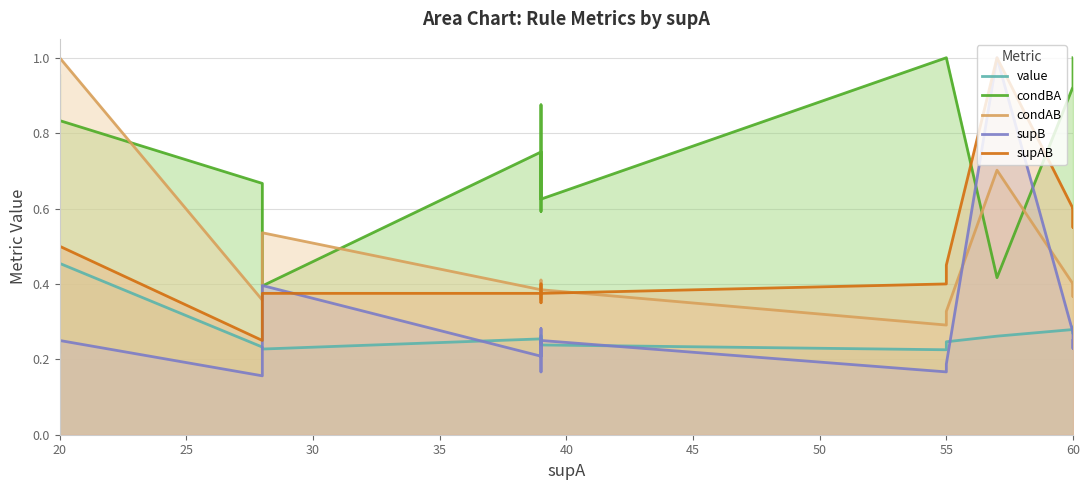

True or false: supB and supAB intersect in this chart.

True